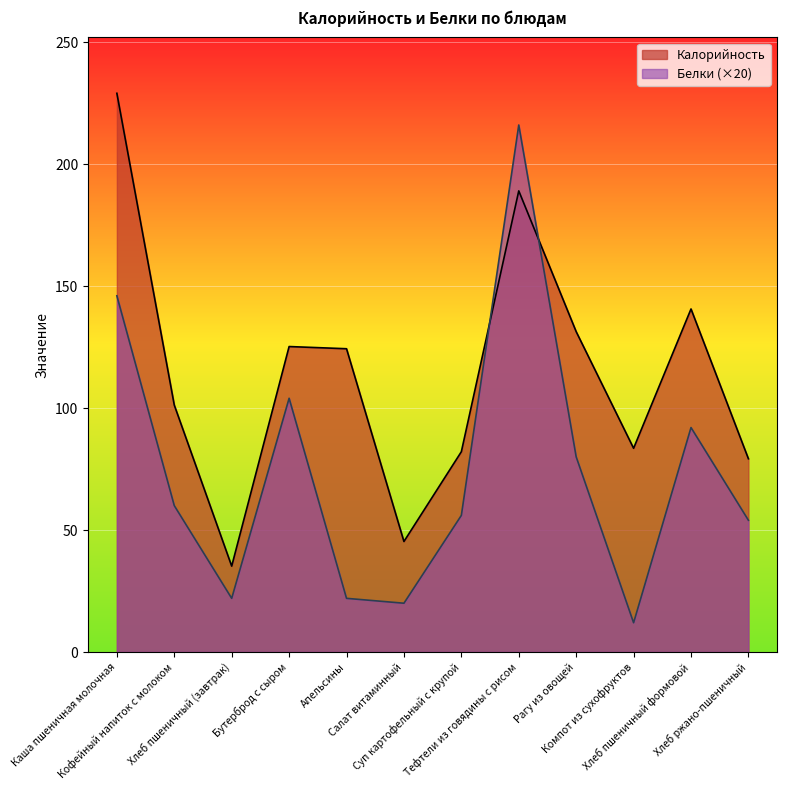

At which label does Калорийность first exceed 124?

Каша пшеничная молочная